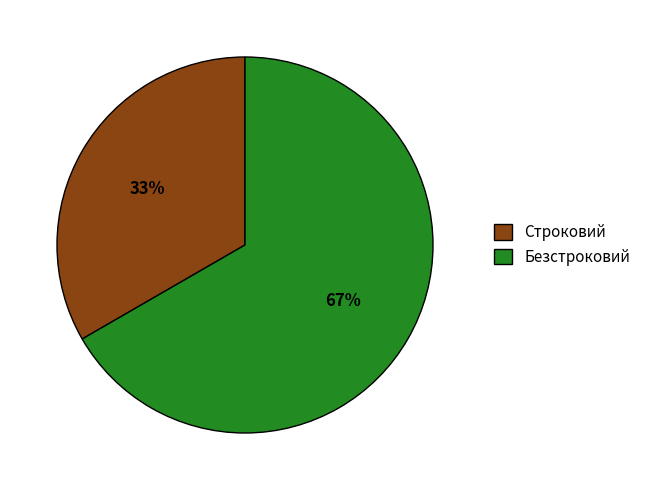

True or false: Строковий accounts for 33% of the total.

True